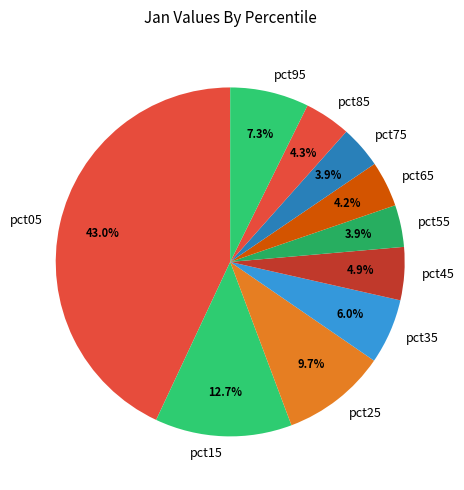

Is there a majority slice in this chart?

No